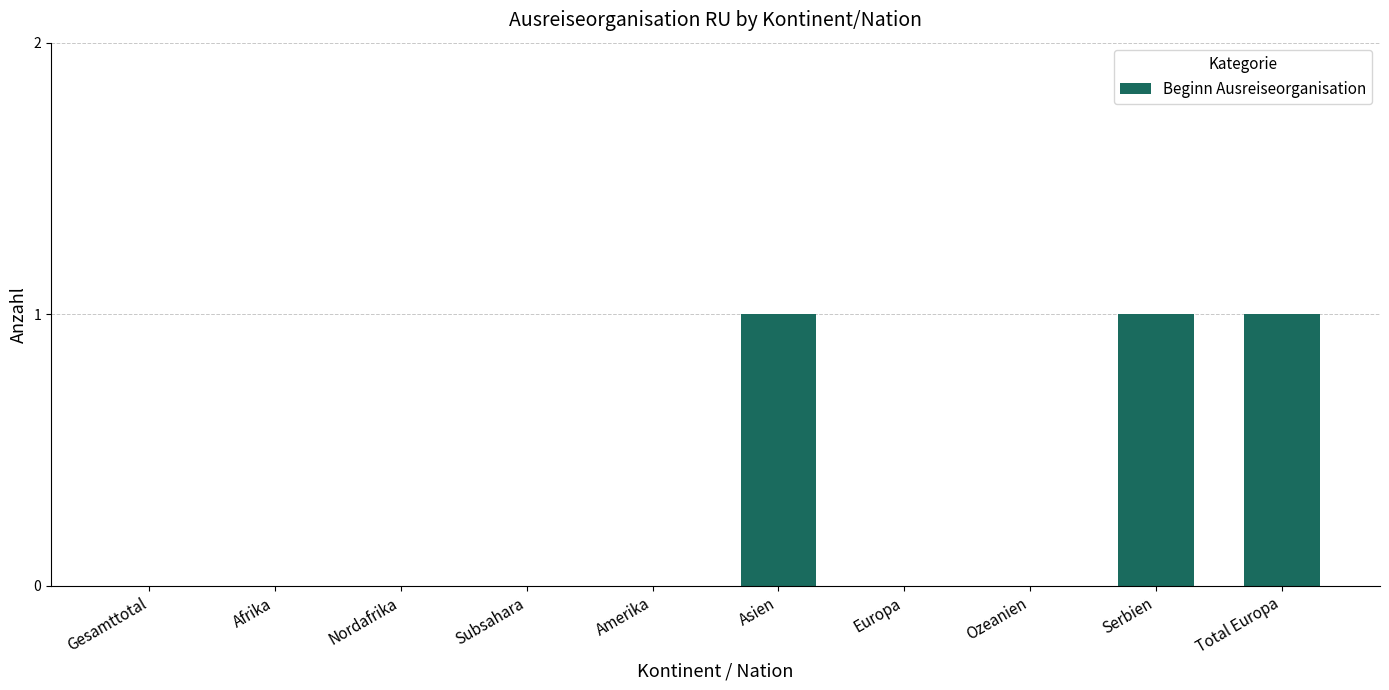

Reading left to right, transcribe all the data shown in this chart.

0	0	0	0	0	1	0	0	1	1